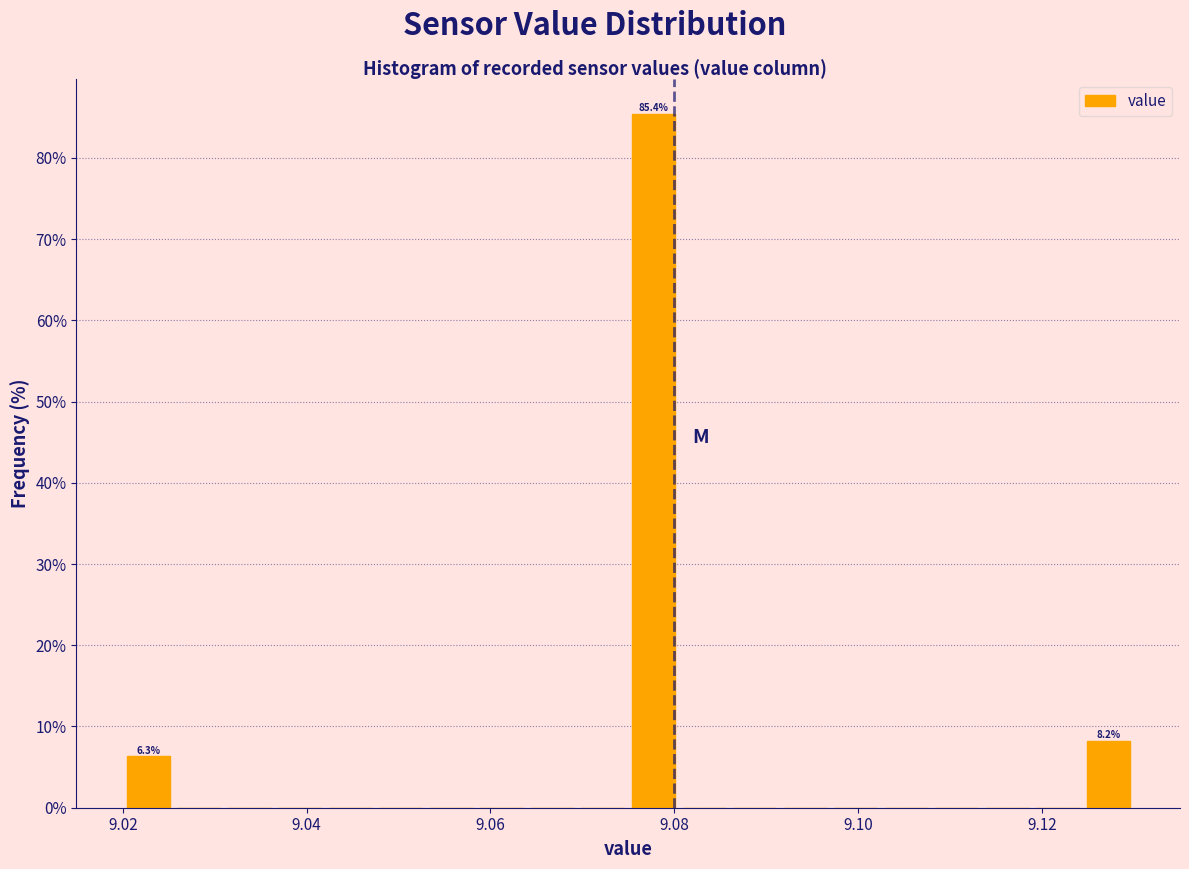

Read against the x-axis, roughly where is the centre of the tallest bar?

9.078